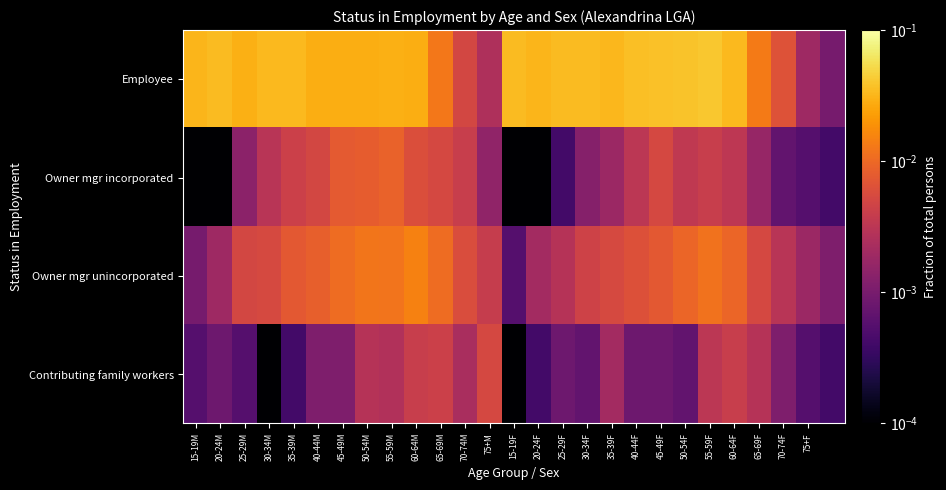

At which category does the chart reach its peak across all series?

55-59F